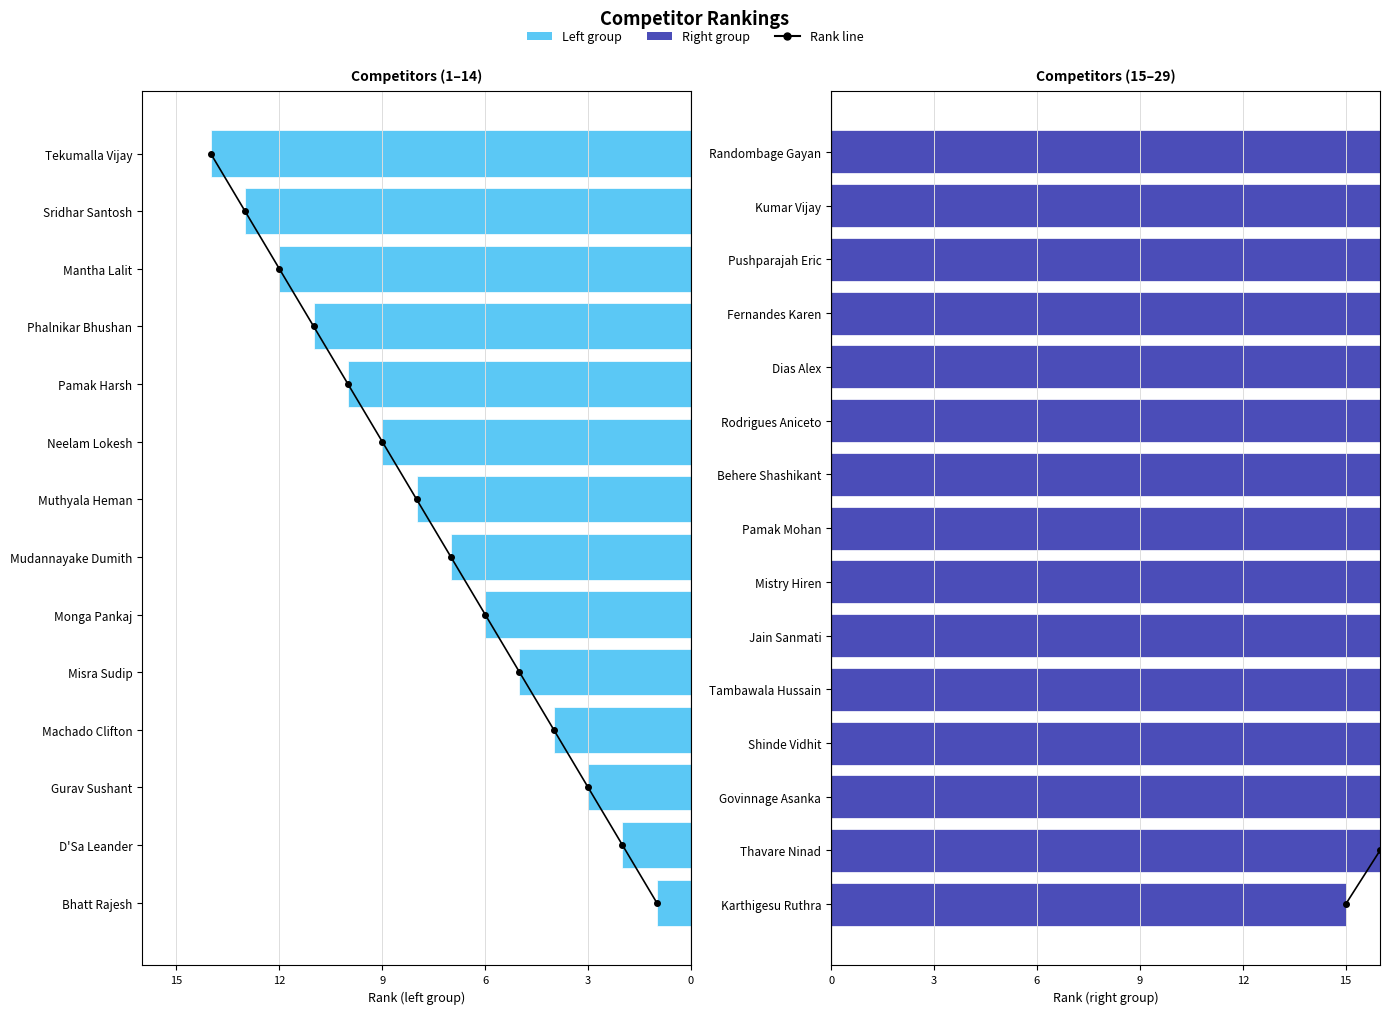

What is the average value?

15